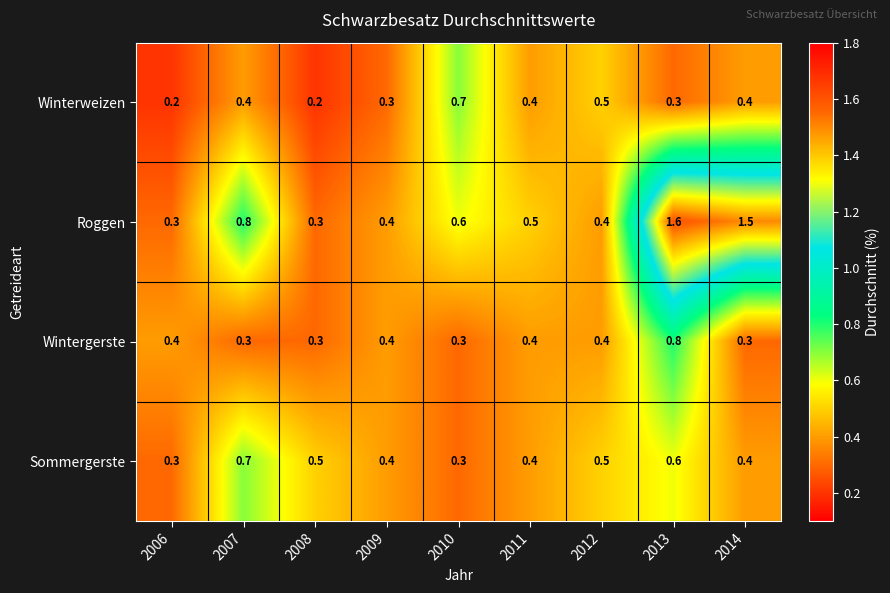

What is the sum of the Wintergerste values at 2010 and 2011?

0.7